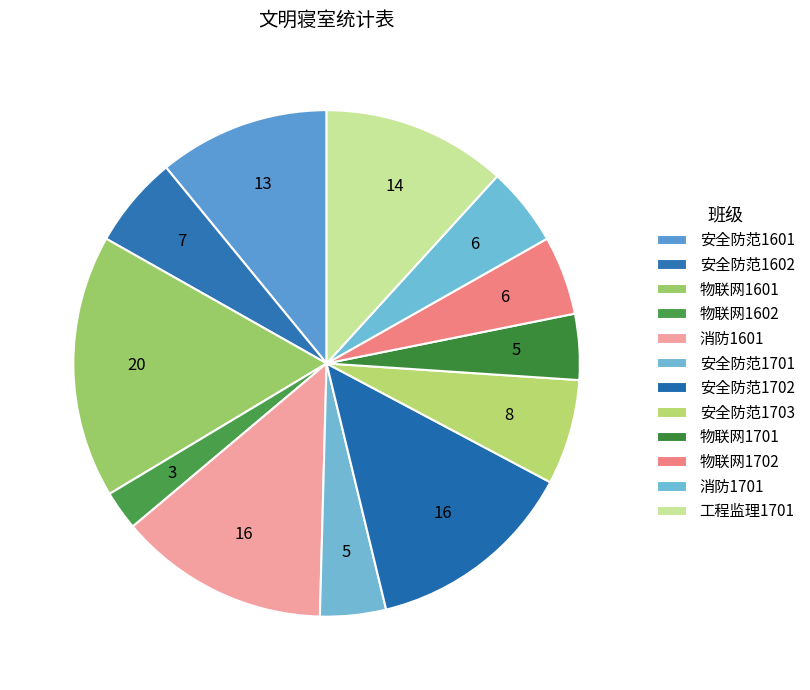

Count the number of slices in the pie.

12